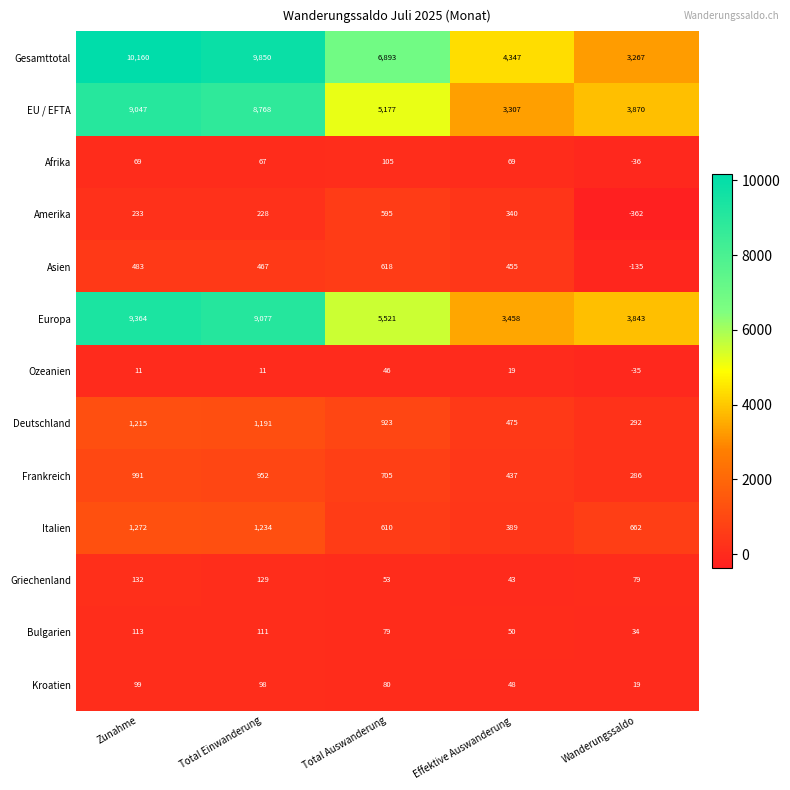

What is the spread (max minus min) of values at Total Einwanderung?

9839